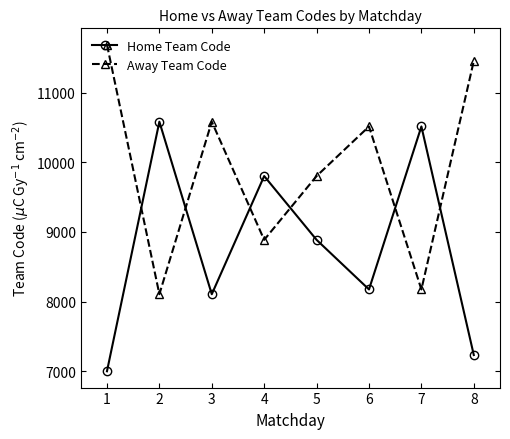

List the labels in order of Home Team Code value, largest first.

2, 7, 4, 5, 6, 3, 8, 1